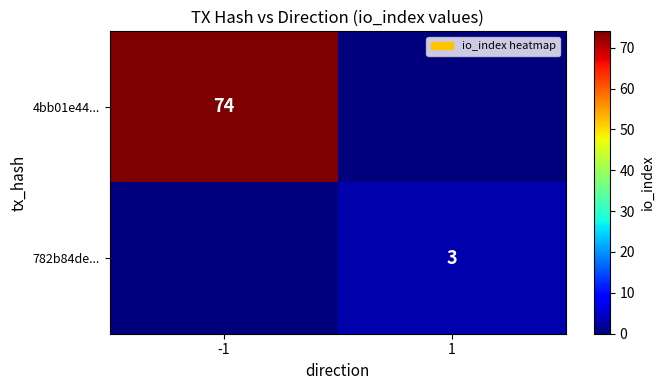

The value of 782b84de... at 1 is 3. True or false?

True